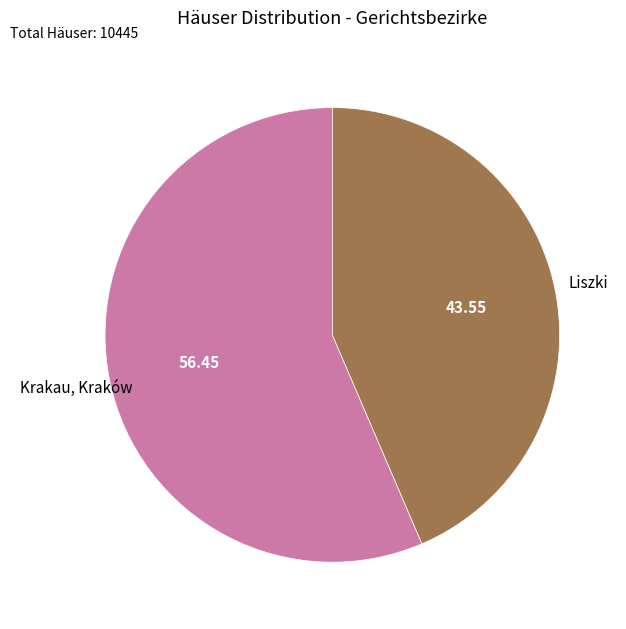

Count the number of slices in the pie.

2